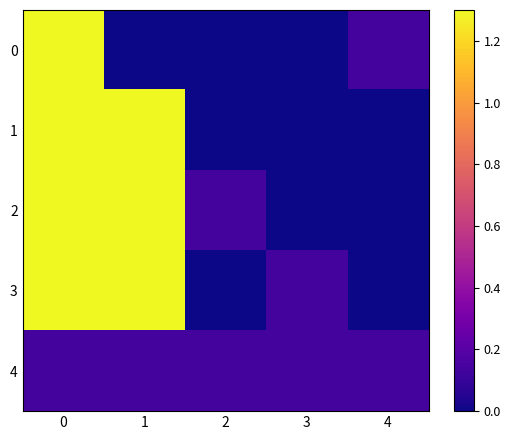

What is the greatest value displayed?

1.3